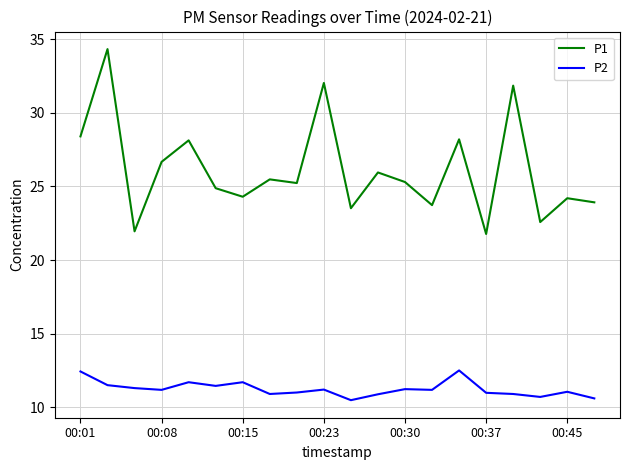

List the series in order of their peak value, lowest first.

P2, P1